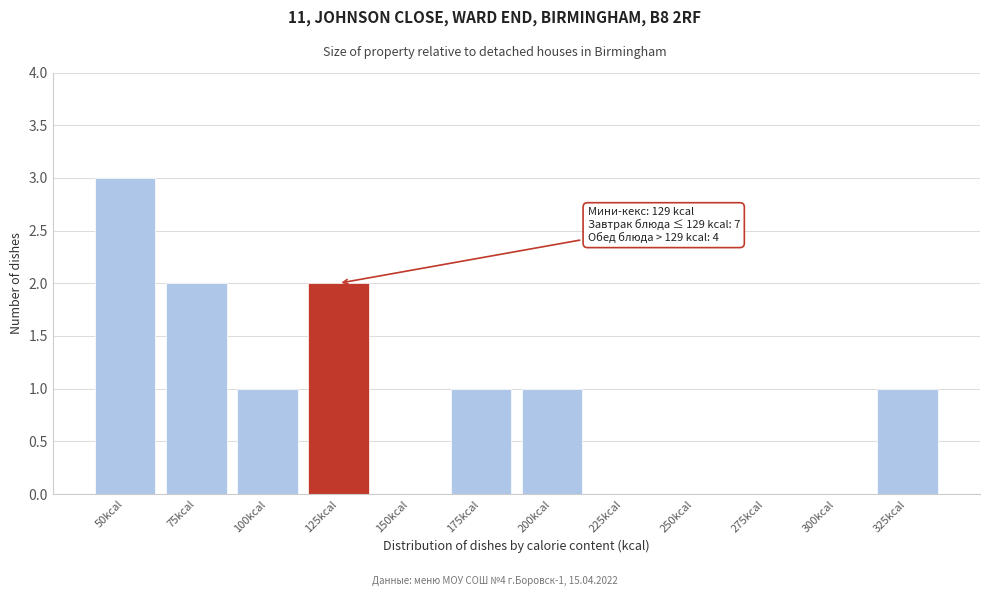

Reading left to right, transcribe all the data shown in this chart.

50kcal=3	75kcal=2	100kcal=1	125kcal=2	150kcal=0	175kcal=1	200kcal=1	225kcal=0	250kcal=0	275kcal=0	300kcal=0	325kcal=1